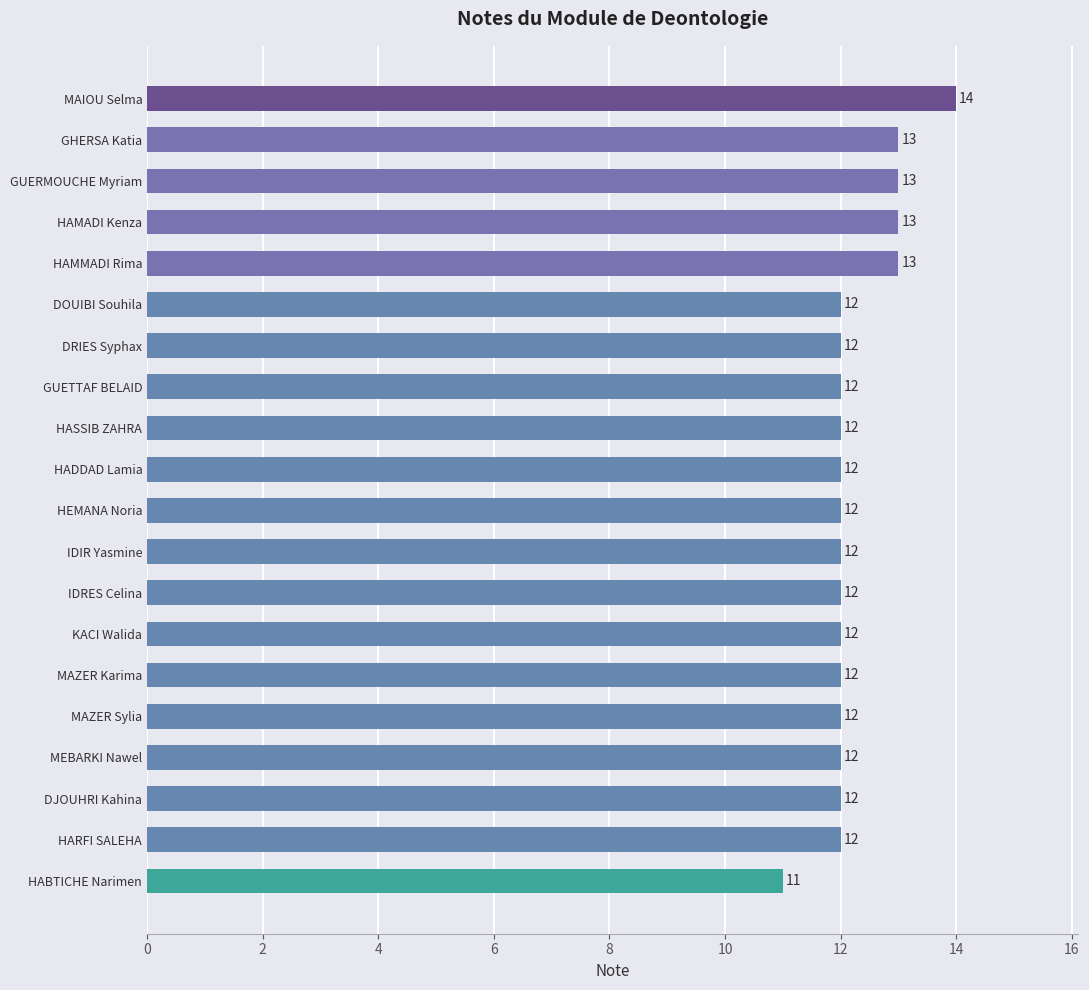

What is the difference between the maximum and minimum values?

3